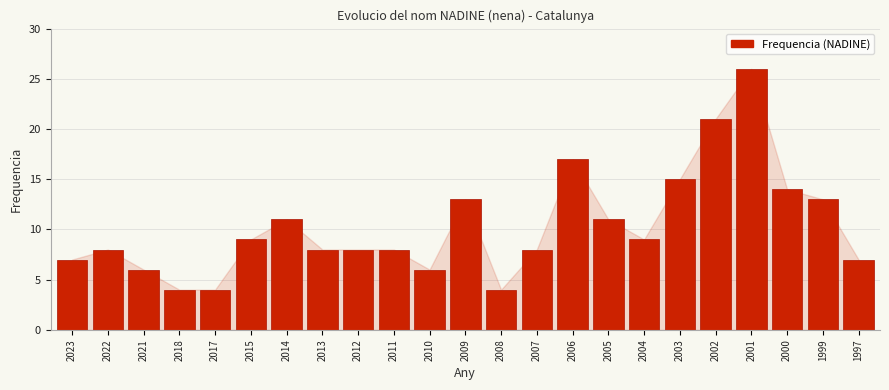

Reading left to right, transcribe all the data shown in this chart.

7	8	6	4	4	9	11	8	8	8	6	13	4	8	17	11	9	15	21	26	14	13	7